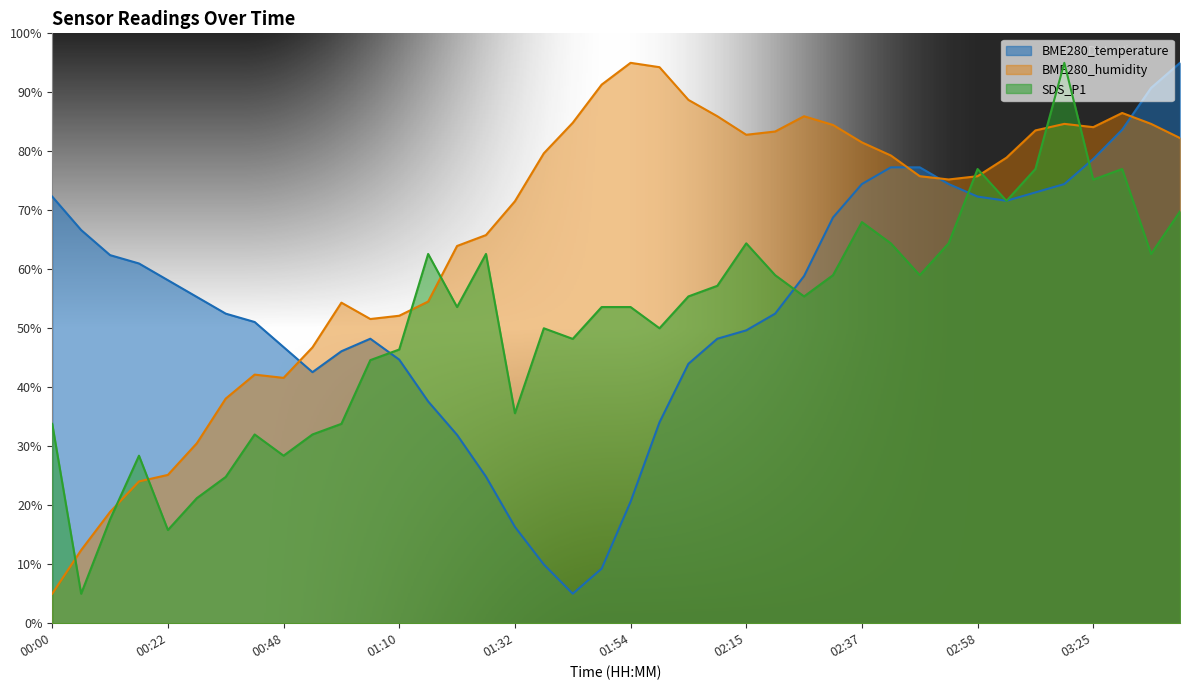

Between which two adjacent categories do BME280_temperature and BME280_humidity first intersect?

00:48 and 00:53